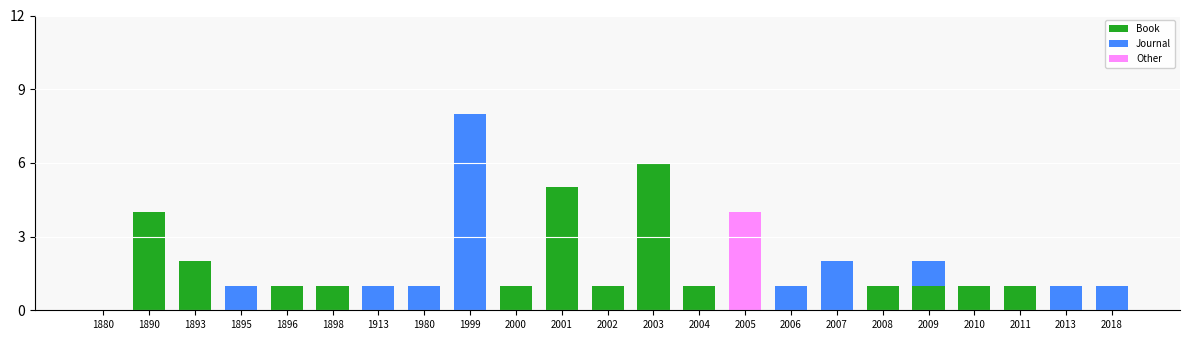

What is the highest value of the Book series?

6